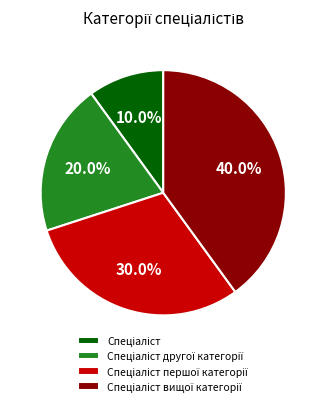

Is there any slice that represents more than half of the pie?

No